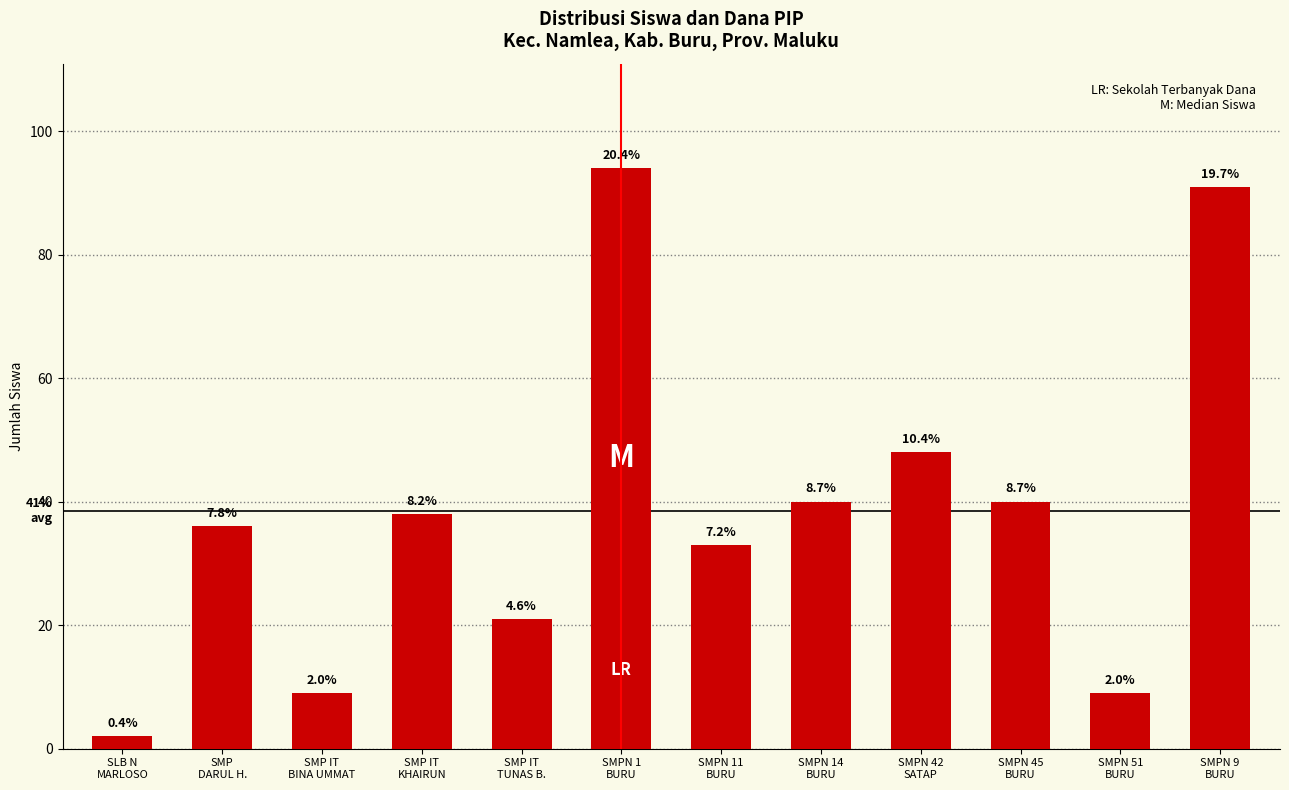

Does the chart contain stacked bars?

No